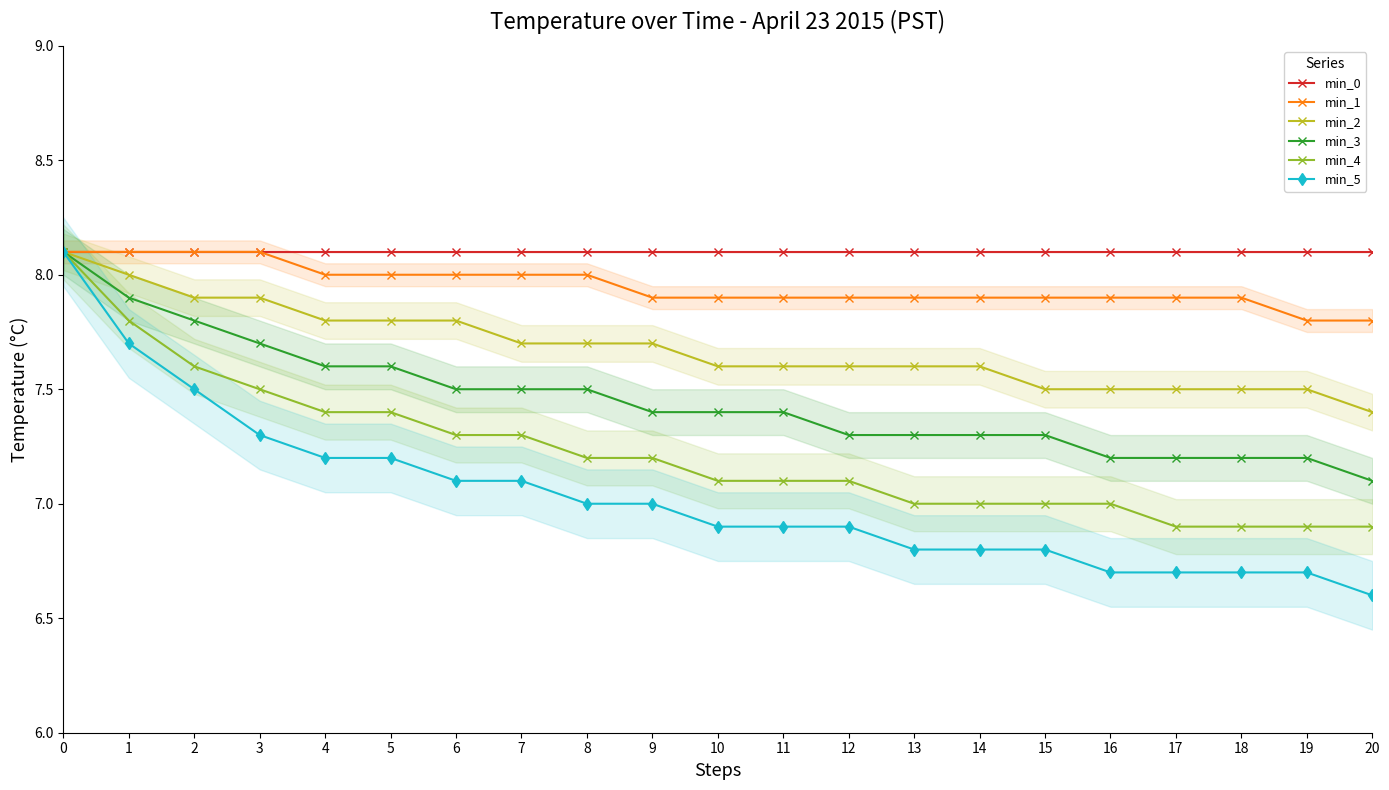

What is the difference between the highest and lowest values at 11?

1.2